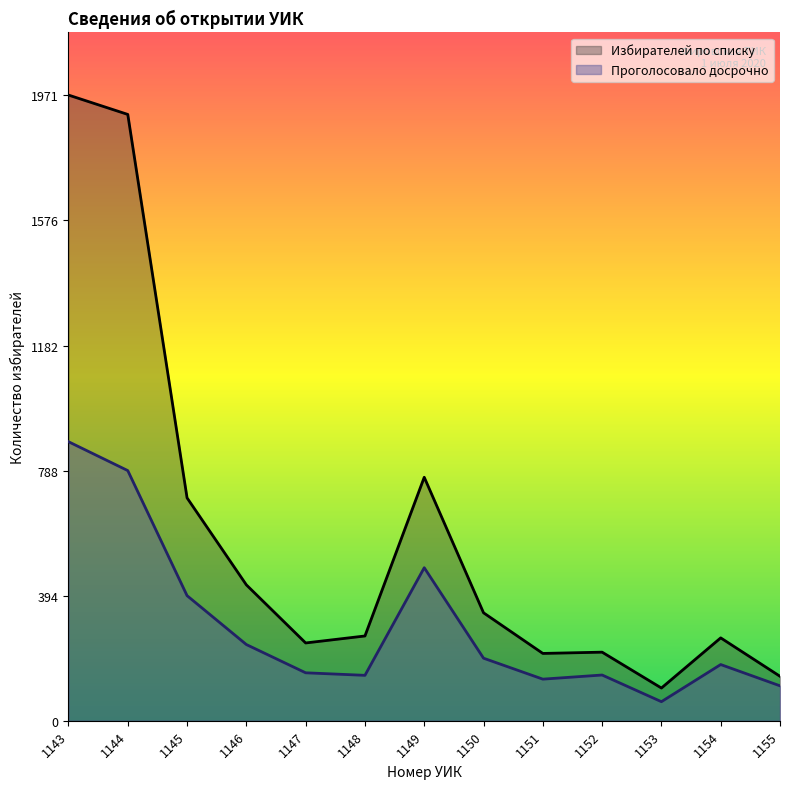

What is the sum of all Избирателей по списку values?

7562